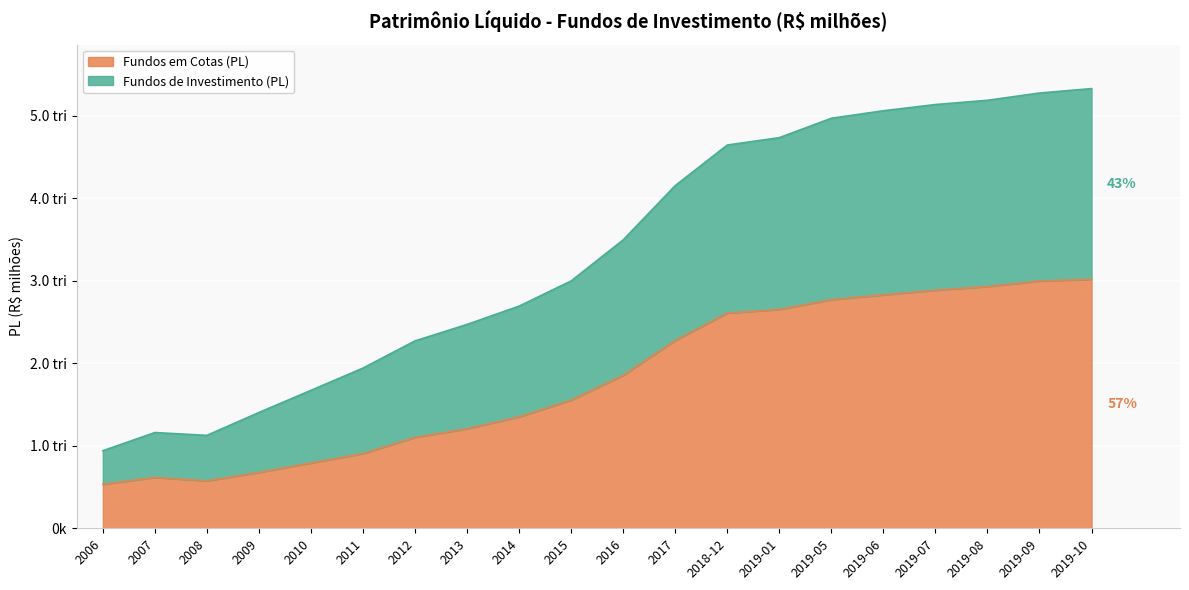

At which category does the chart reach its minimum across all series?

2006